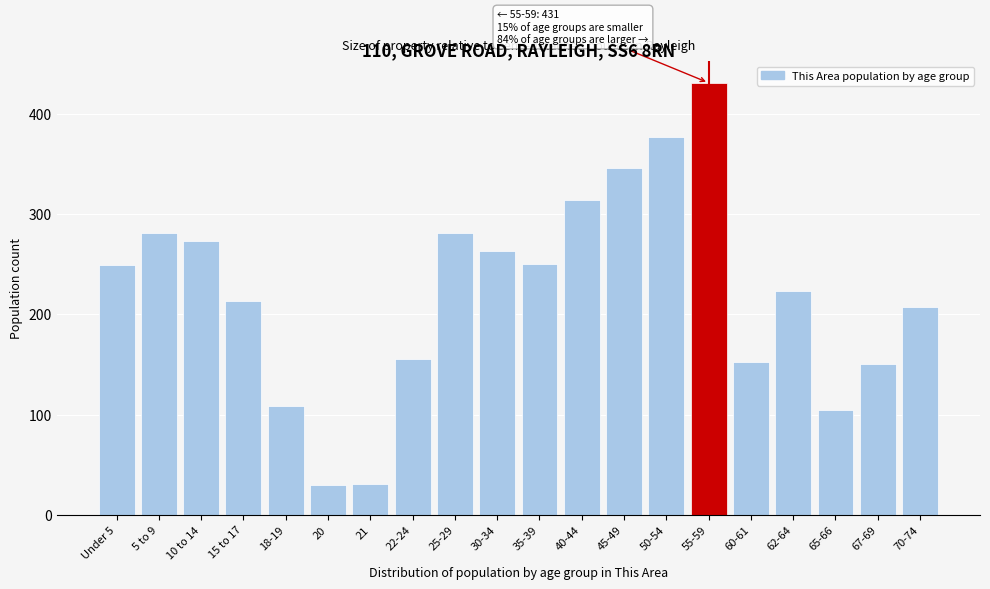

Approximately how many times larger is the value at 70-74 compared to 62-64?

0.9